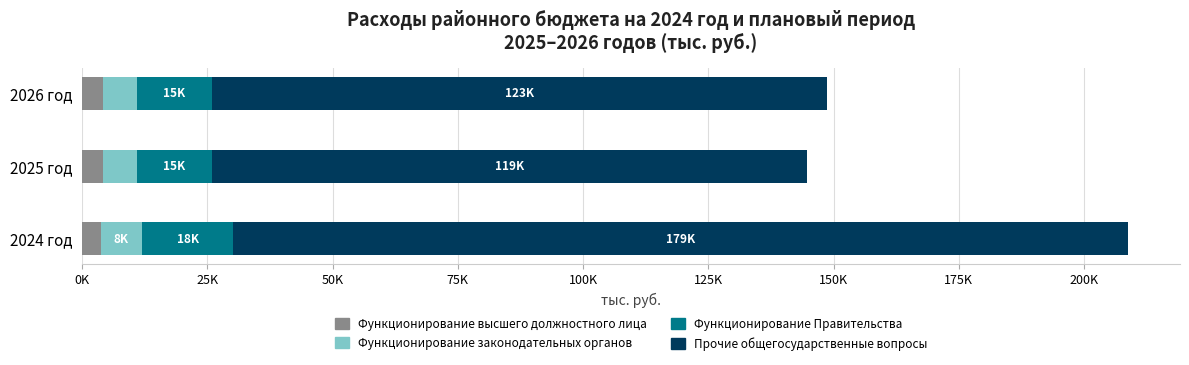

What are all the series names shown in the legend?

Функционирование высшего должностного лица, Функционирование законодательных органов, Функционирование Правительства, Прочие общегосударственные вопросы